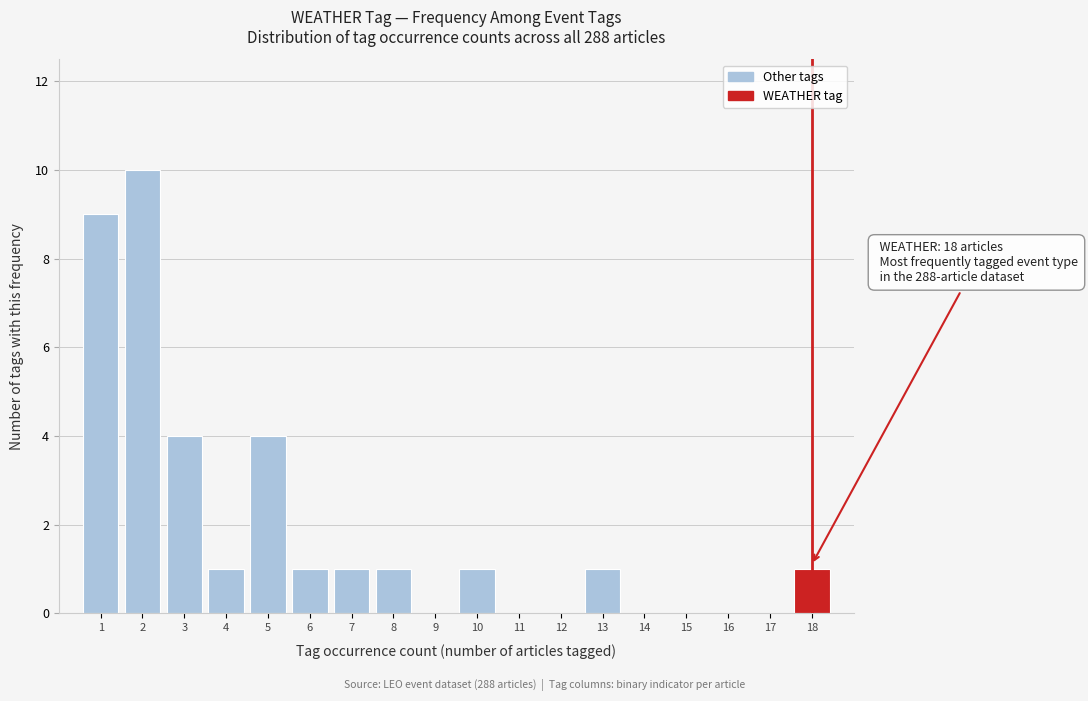

Reading right to left, what are all the values shown in this chart?

18=1	17=0	16=0	15=0	14=0	13=1	12=0	11=0	10=1	9=0	8=1	7=1	6=1	5=4	4=1	3=4	2=10	1=9